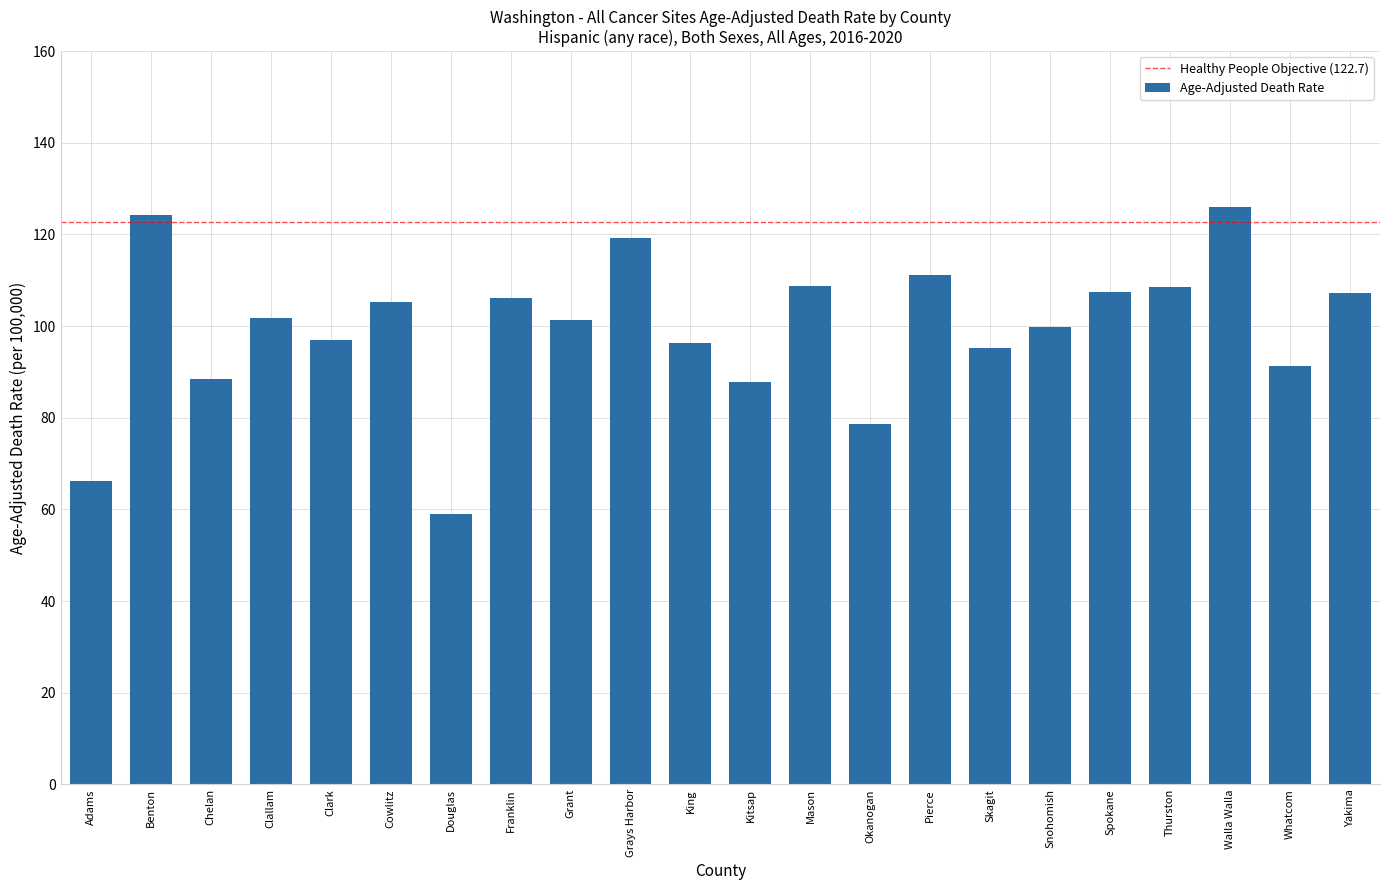

Is it true that the value at Clark is 96.9?

True